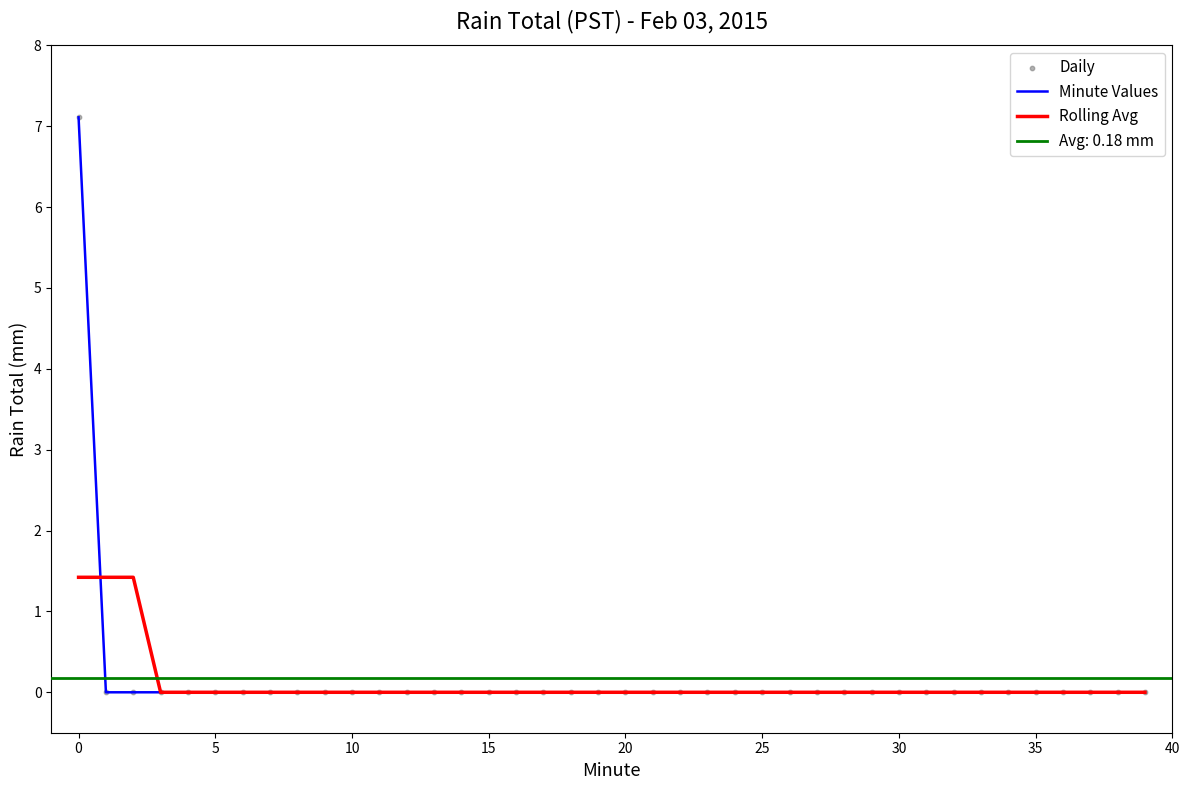

Which series reaches the maximum Y coordinate?

Minute Values